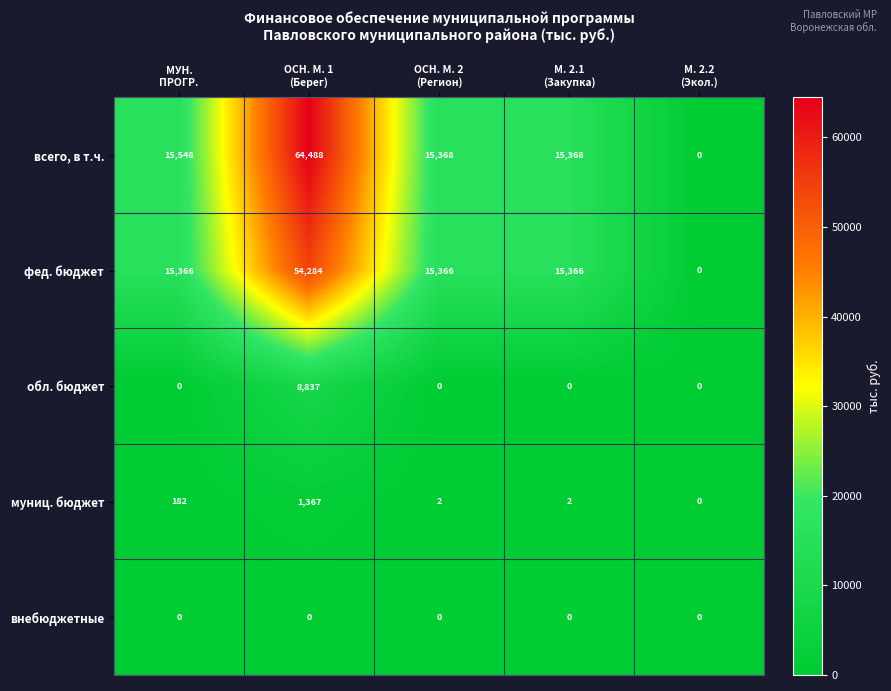

At how many categories does at least one series exceed 12432?

4